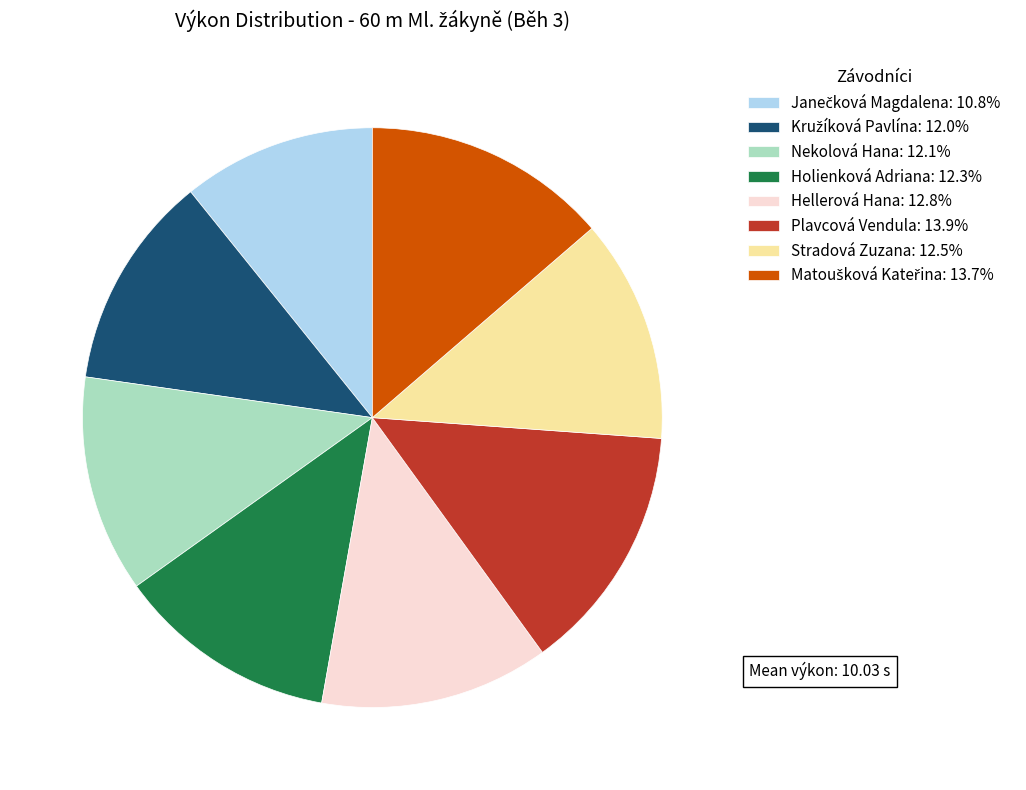

Does any single category account for the majority?

No